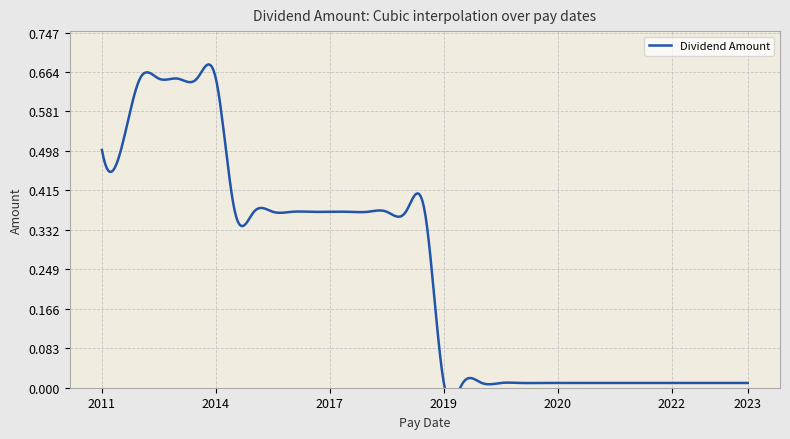

What is the sum of the values at 2016-03-31 and 2013-03-28?

1.0